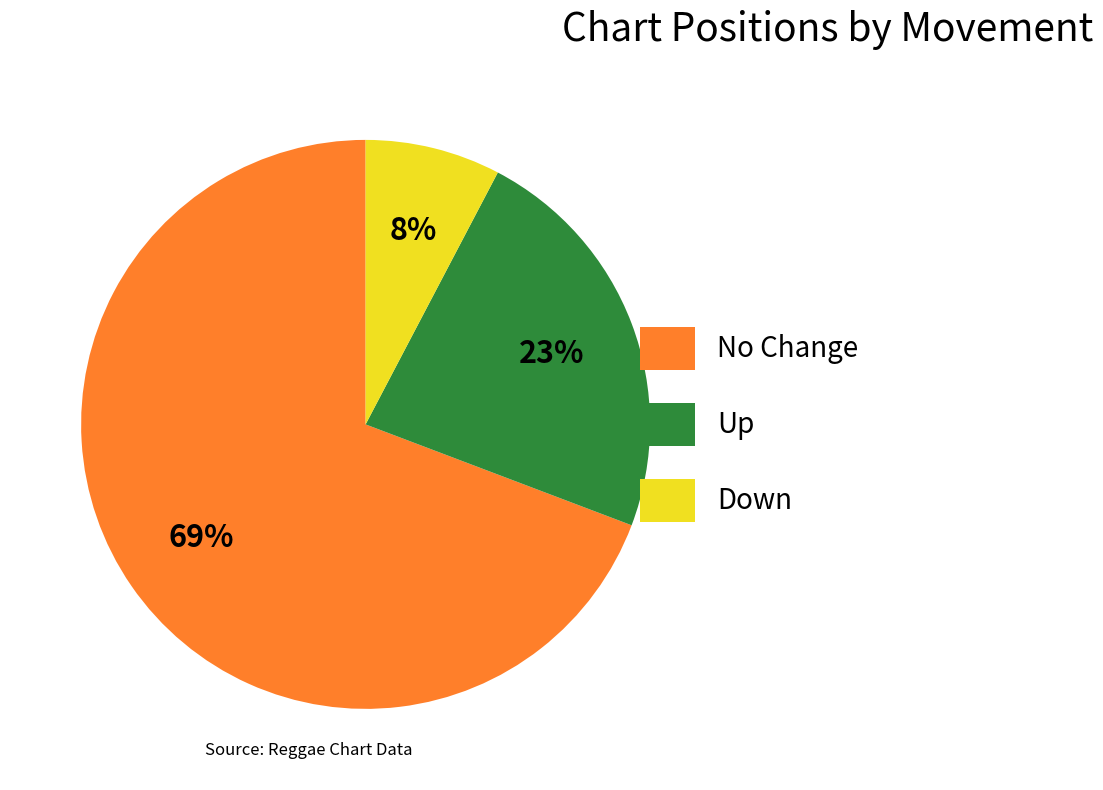

Do No Change and Up together represent more than half of the pie?

Yes